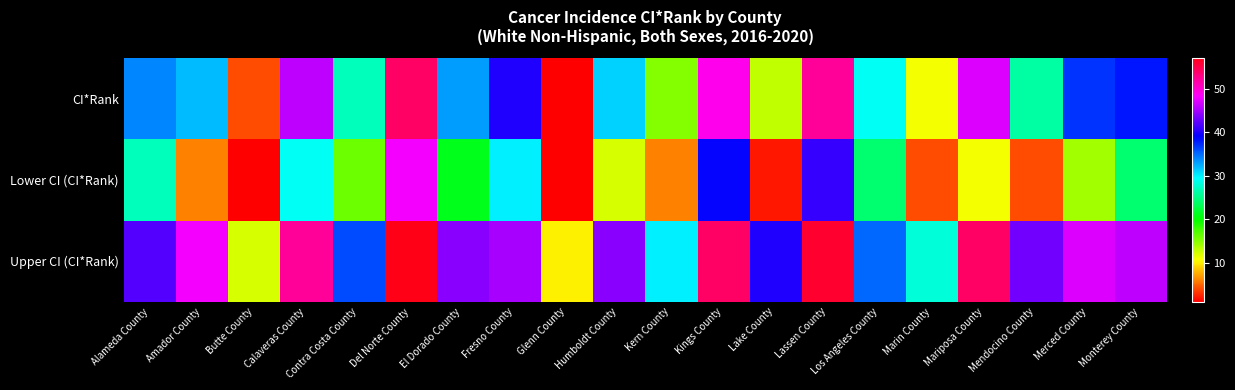

What is the total value across all series at Los Angeles County?

88